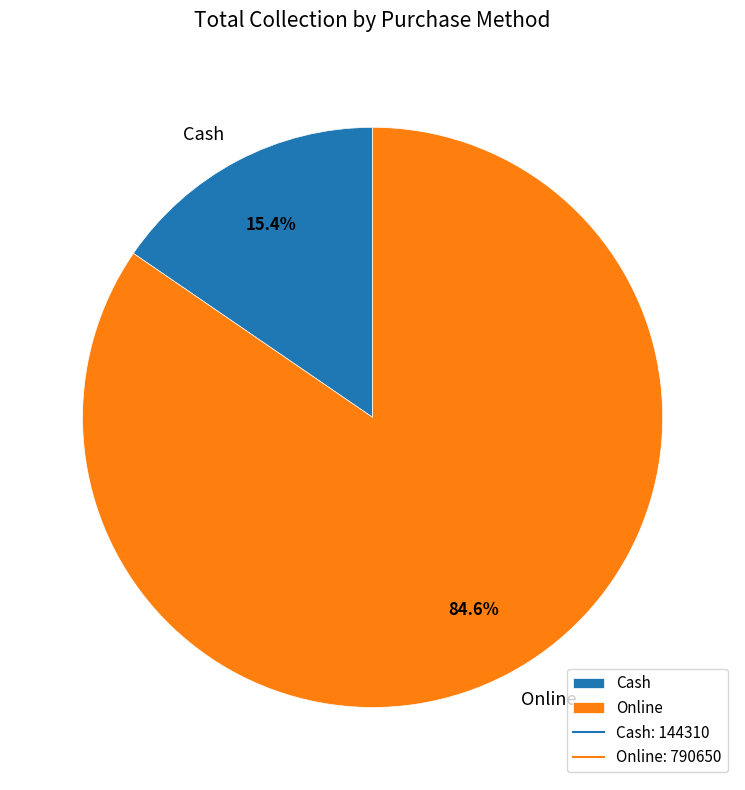

Which category has the smallest portion of the pie?

Cash